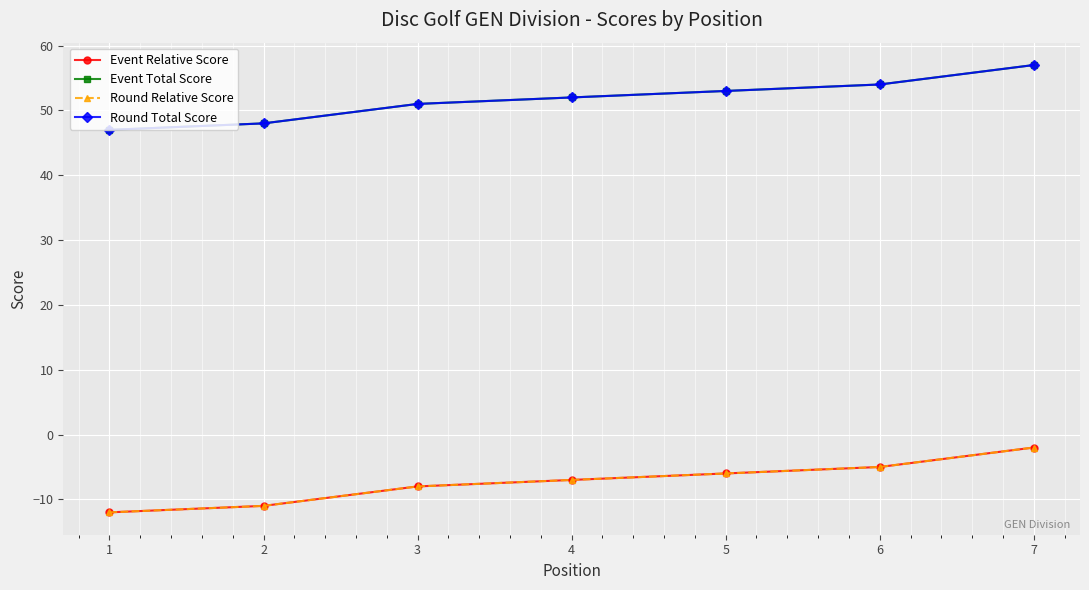

What is the sum of the Round Total Score values at 7 and 5?

110